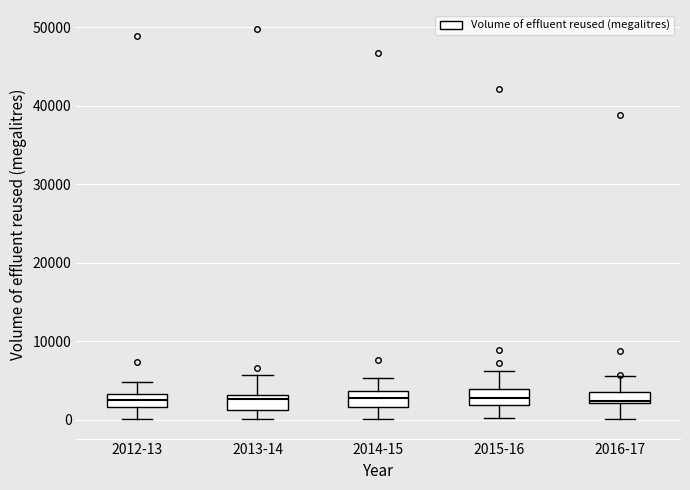

Where does the upper whisker of the box for 2013-14 end on the y-axis? The values are not printed on the chart, so give them approximately, as read against the axis.

6000